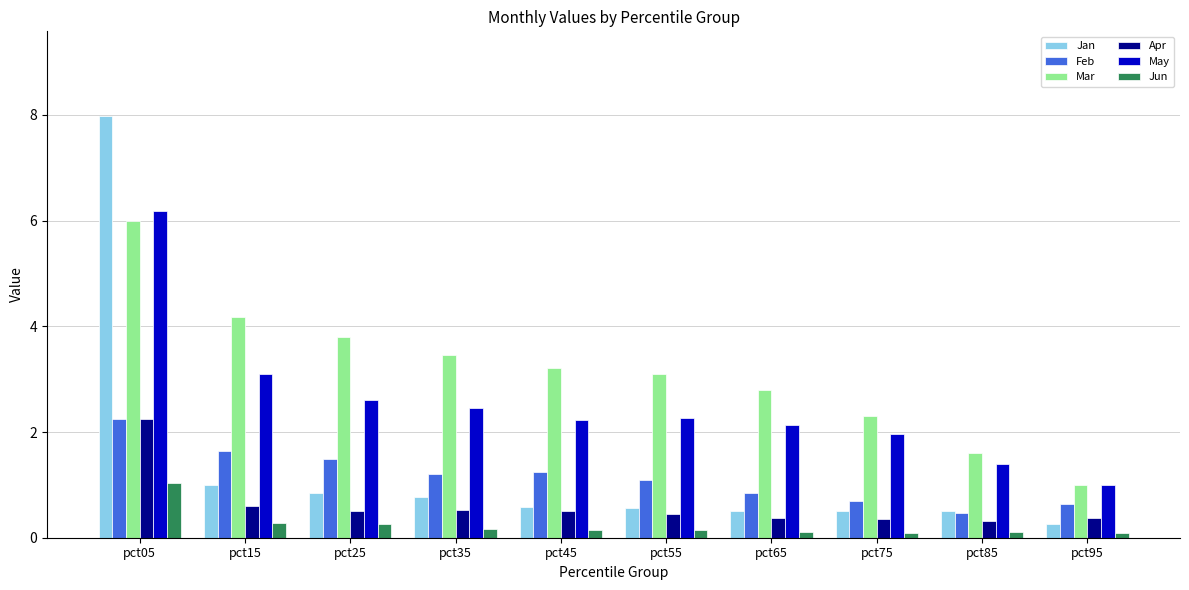

What is the value of the Jan bar at the 5th from the left?

0.6